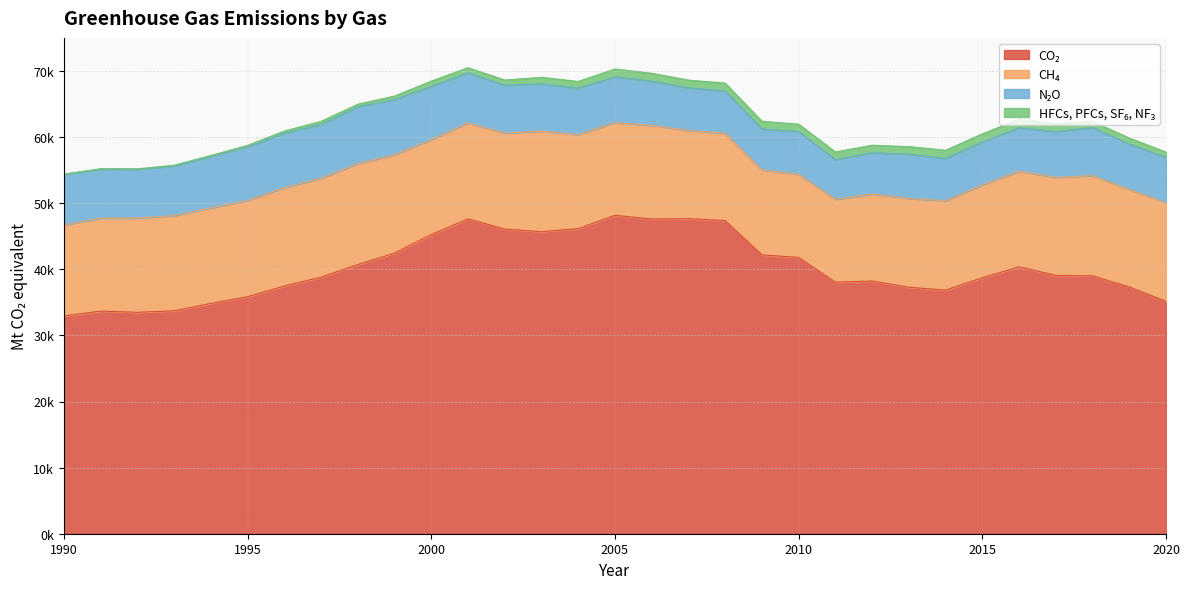

What is the value of the N₂O point at the 16th from the left?

6903.3